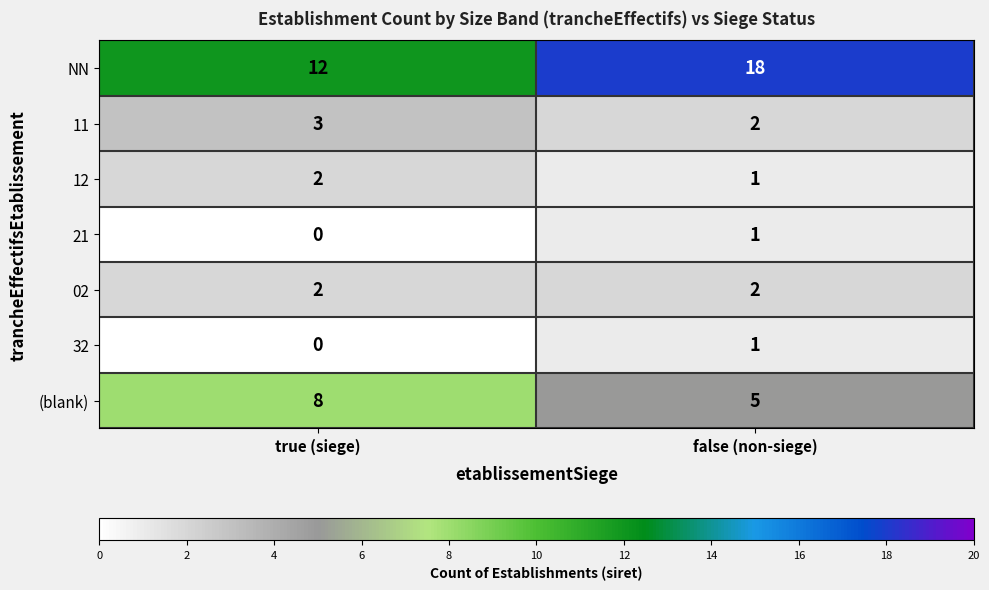

What is the lowest value of the (blank) series?

5